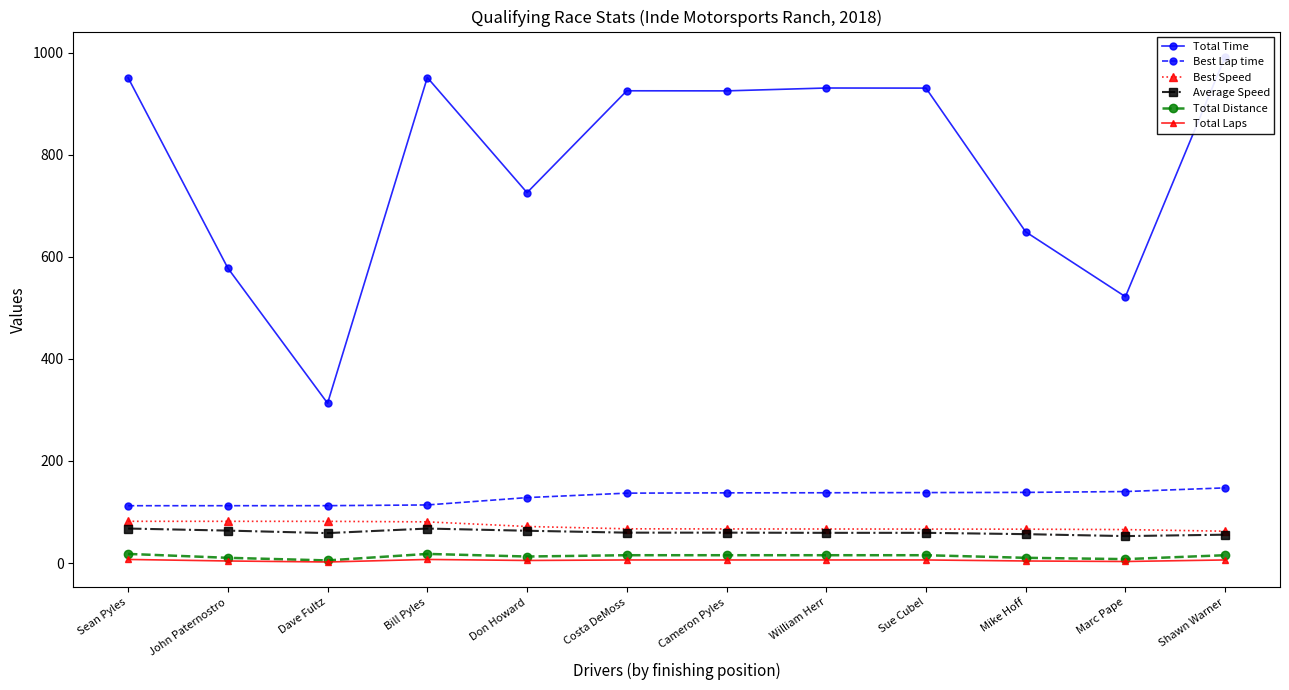

How many data points does each series have?

12